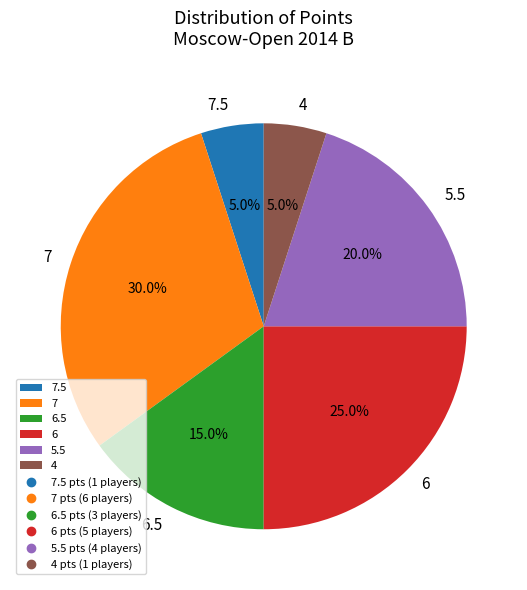

How much of the chart is everything except 6?

75.0%